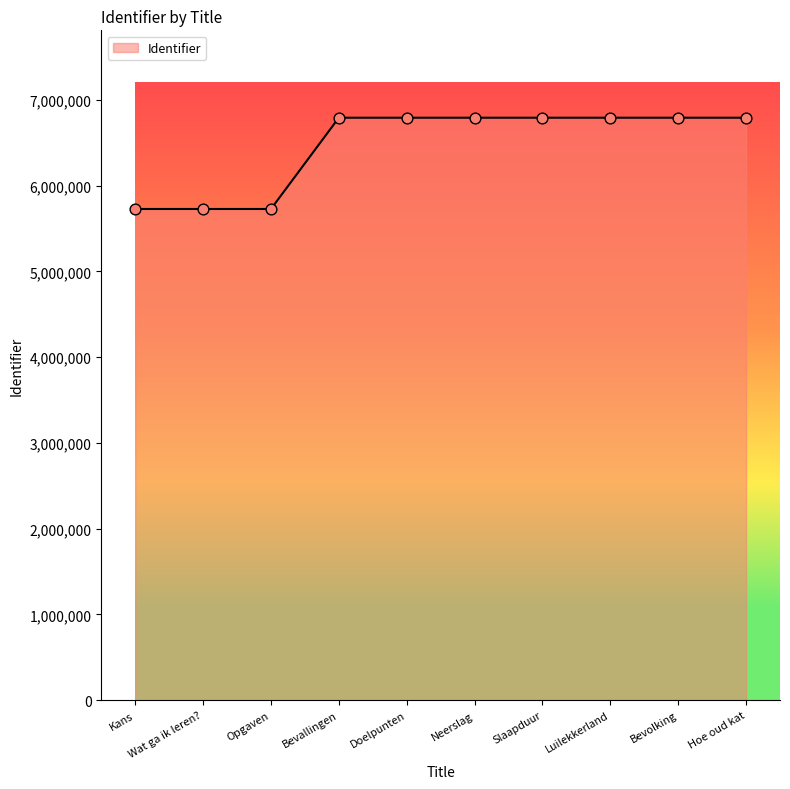

What is the change in value from Opgaven to Doelpunten?

+1063930